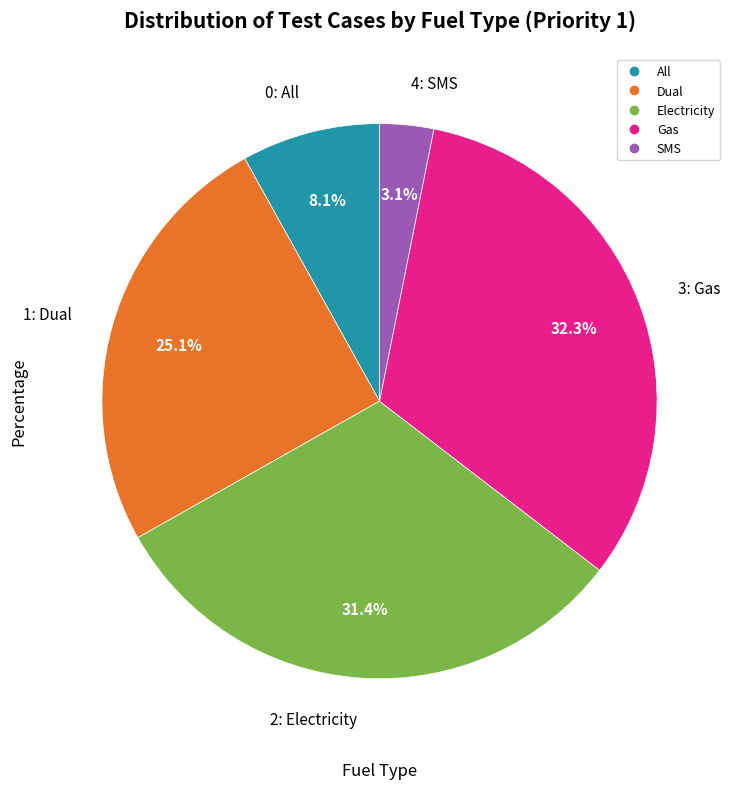

What percentage do SMS and Electricity together represent?

34.5%